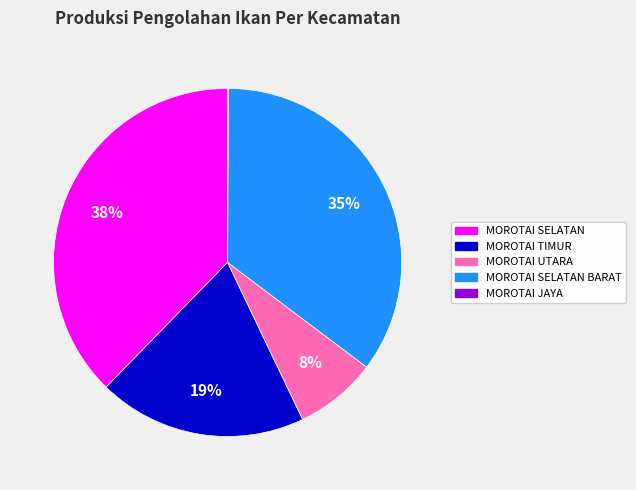

To the nearest percent, what is the average slice percentage?

20%